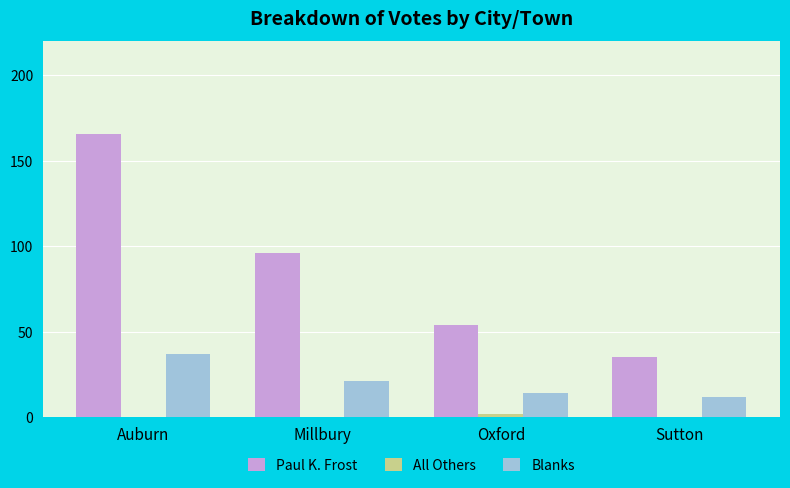

What is the sum of all Paul K. Frost values?

351